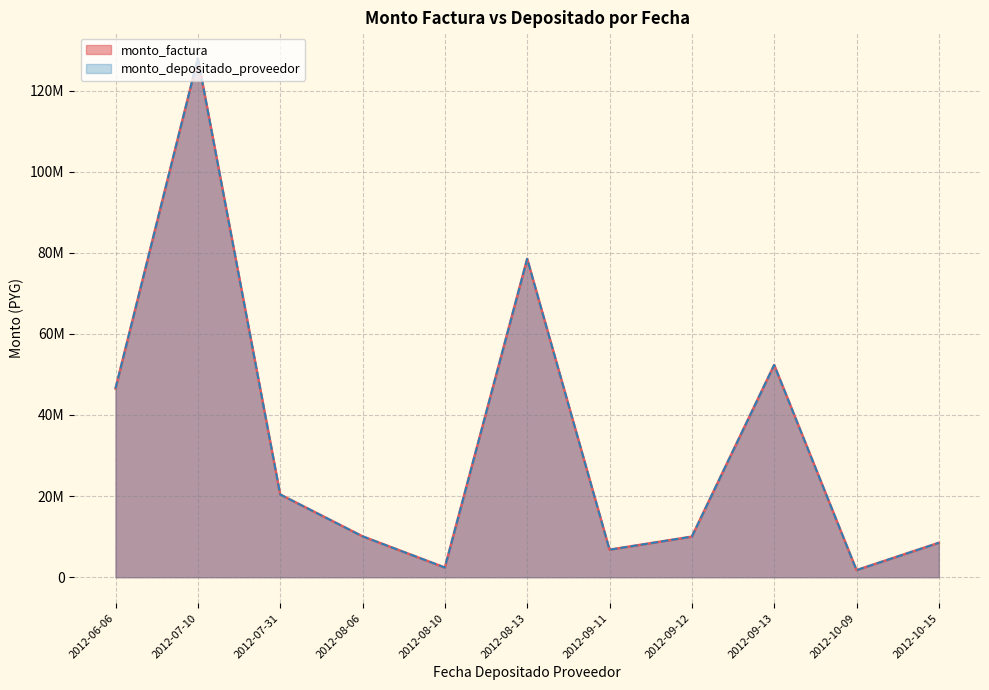

At which category does monto_depositado_proveedor reach its first local valley?

2012-06-06